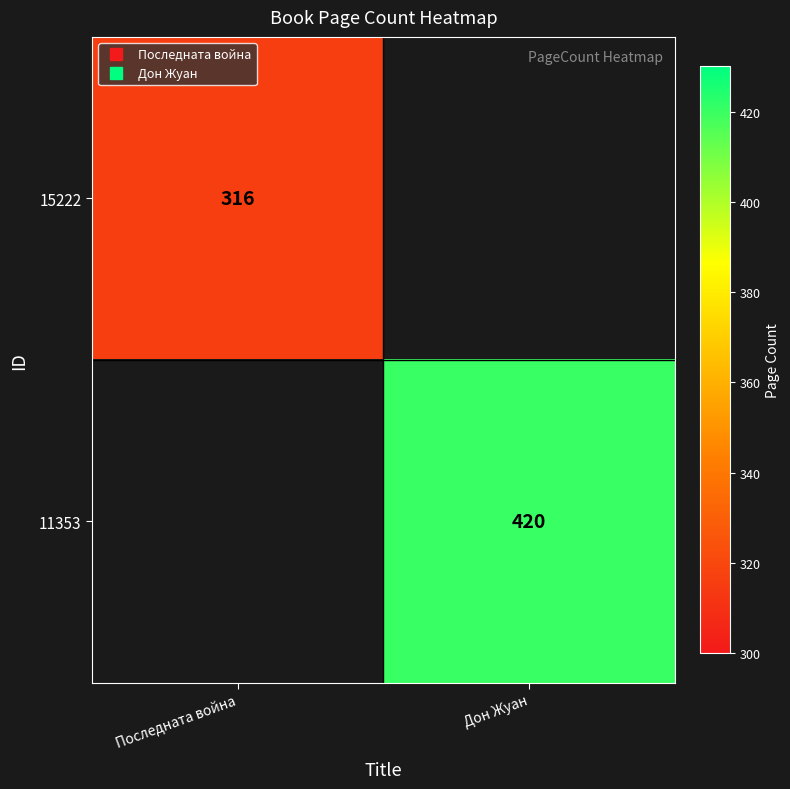

How many categories are shown in the chart?

2